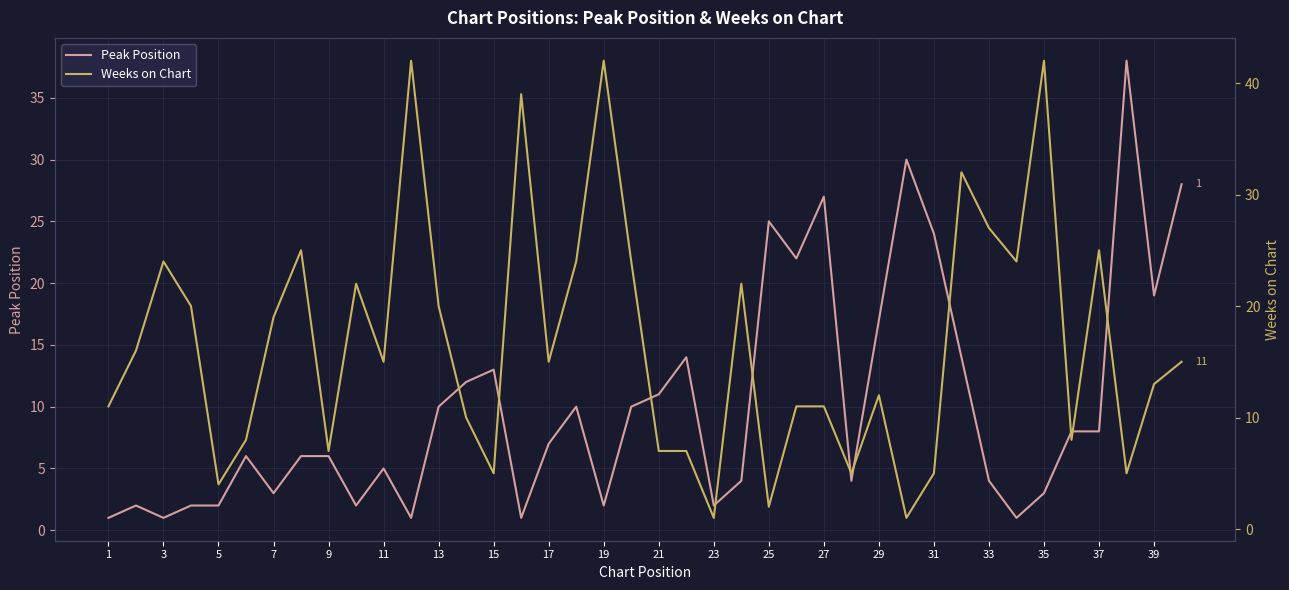

What are all the series names shown in the legend?

Peak Position, Weeks on Chart